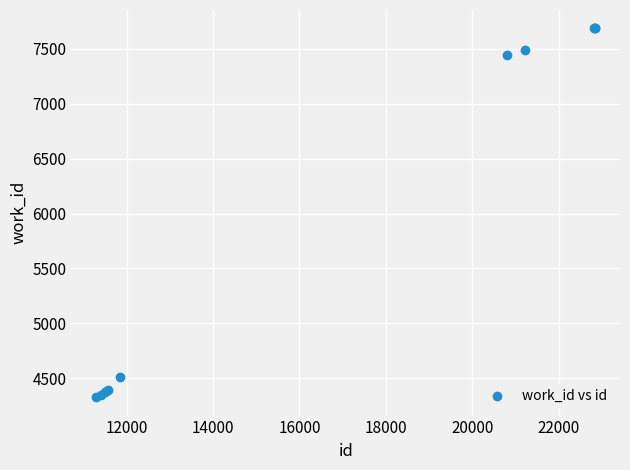

What Y value in the scatter plot is closest to 6006?

7446